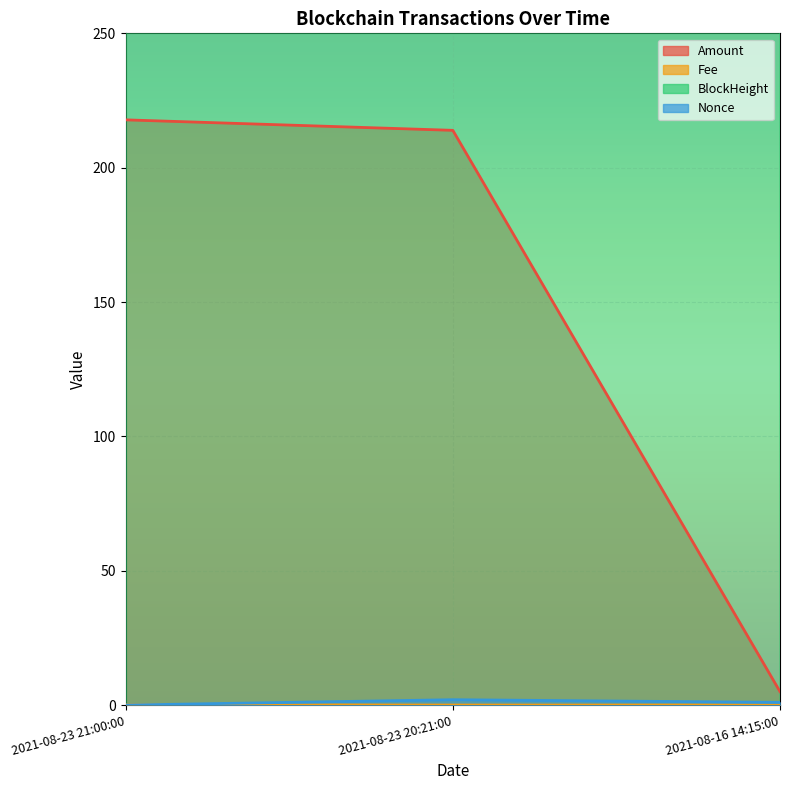

What is the difference between the maximum and minimum values in the Fee series?

0.1